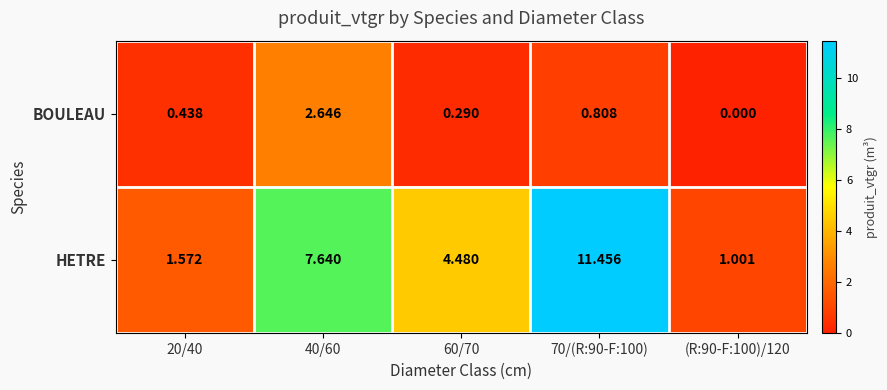

Rank the series by their maximum value, from highest to lowest.

HETRE, BOULEAU